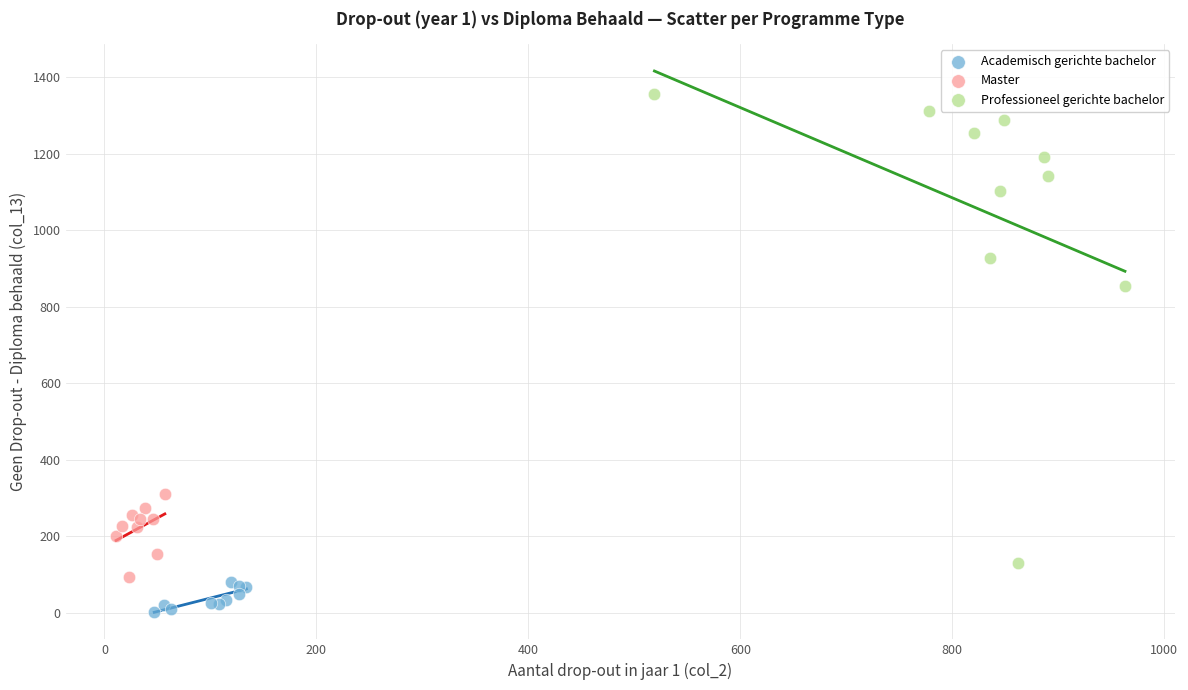

Which series has the widest spread of Y values?

Professioneel gerichte bachelor